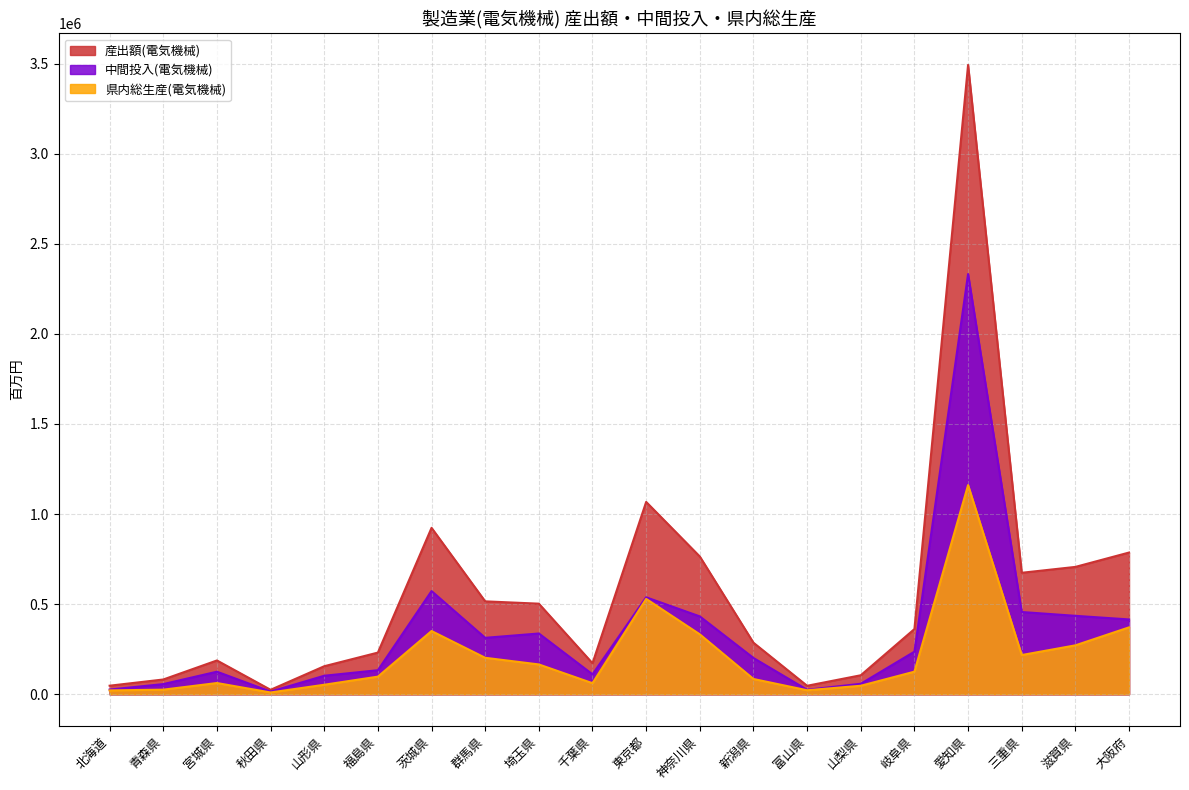

What is the maximum value for 産出額(電気機械)?

3492194